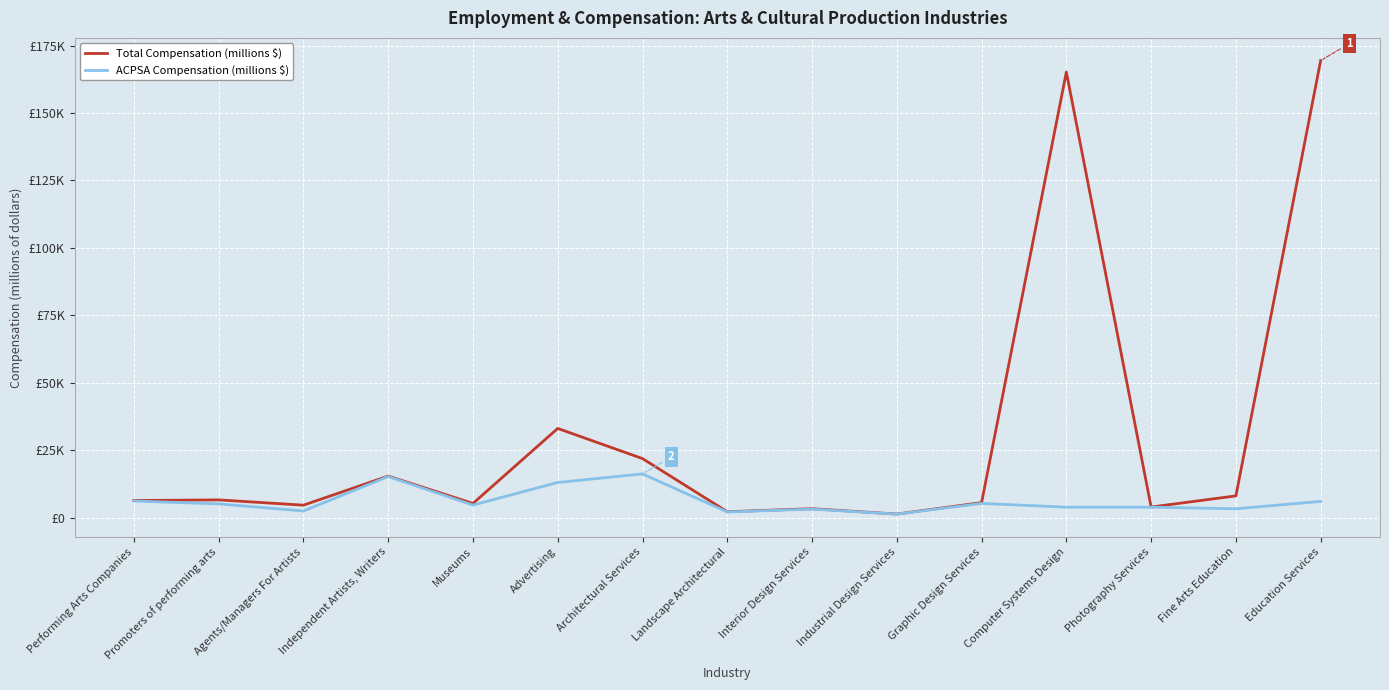

Read the ACPSA Compensation (millions $) value at Graphic Design Services, to the nearest 10.

5370